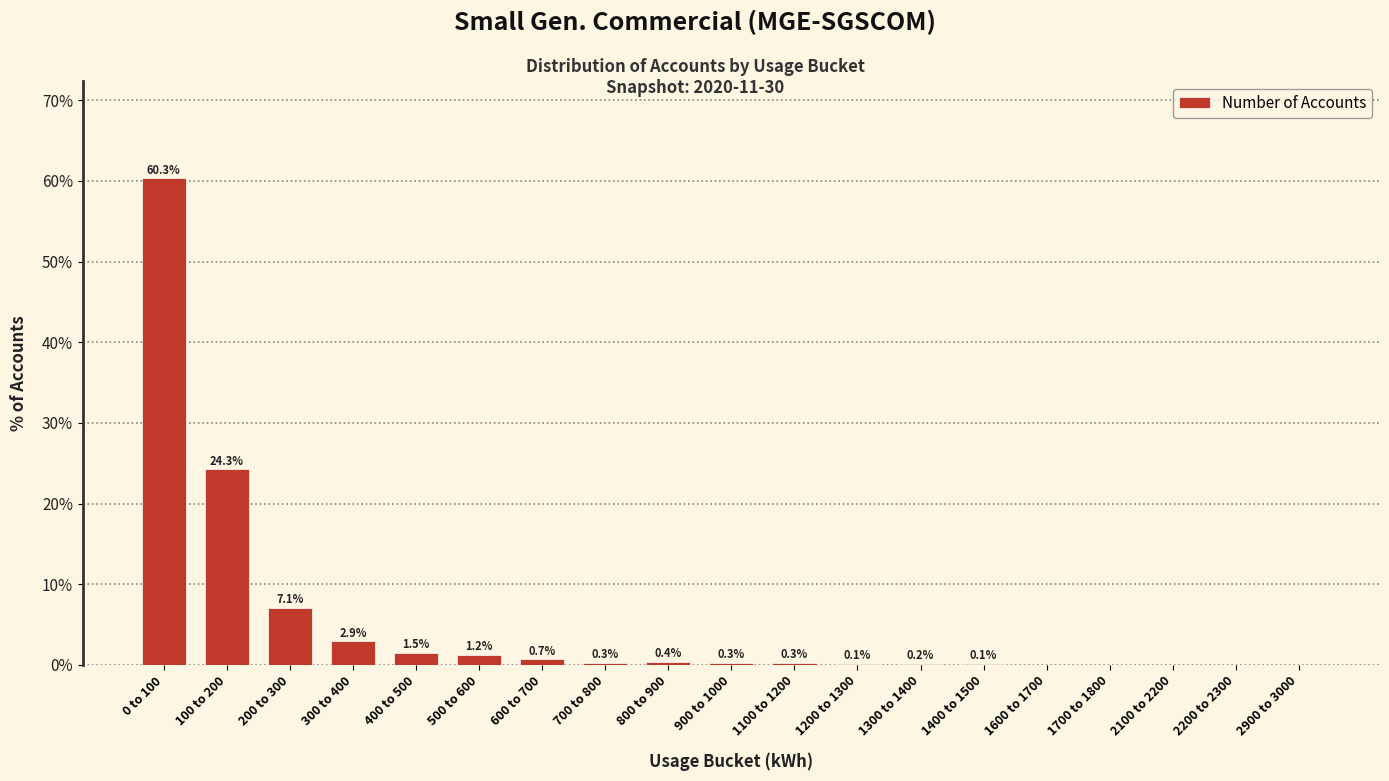

What is the maximum value shown in the chart?

60.3